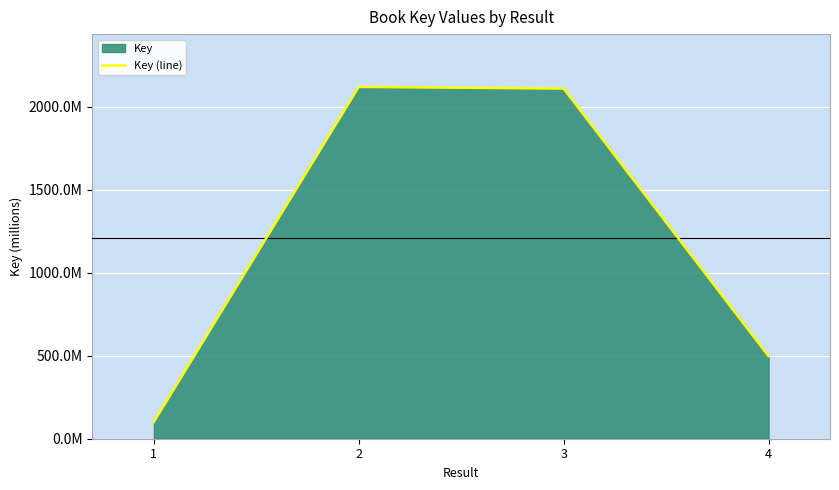

List the labels in order of value, largest first.

2, 3, 4, 1